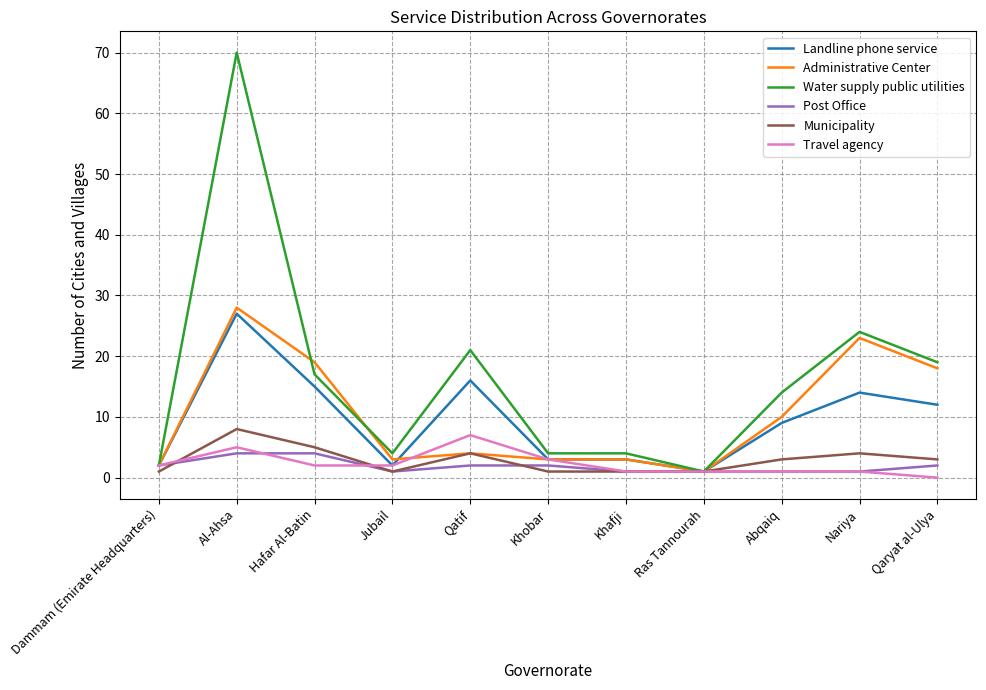

At which category is the sum across all series the highest?

Al-Ahsa